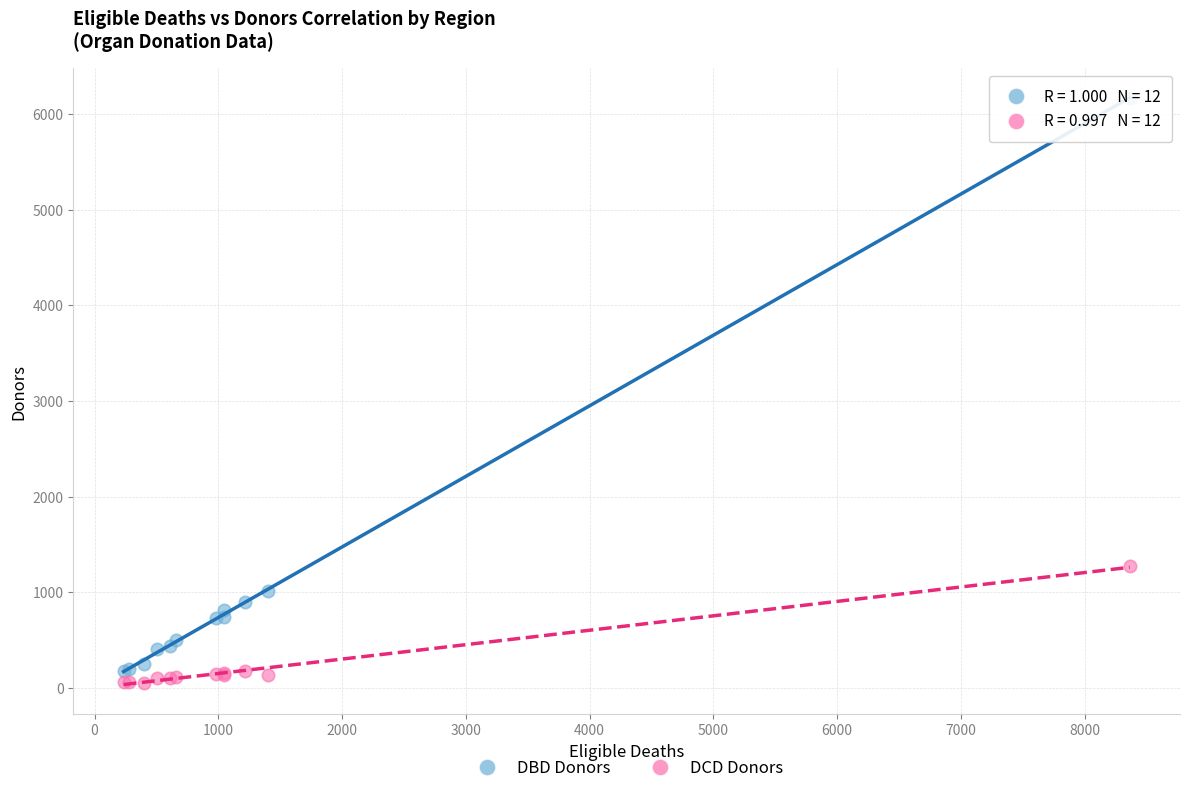

Which series contains the highest Y value?

DBD Donors